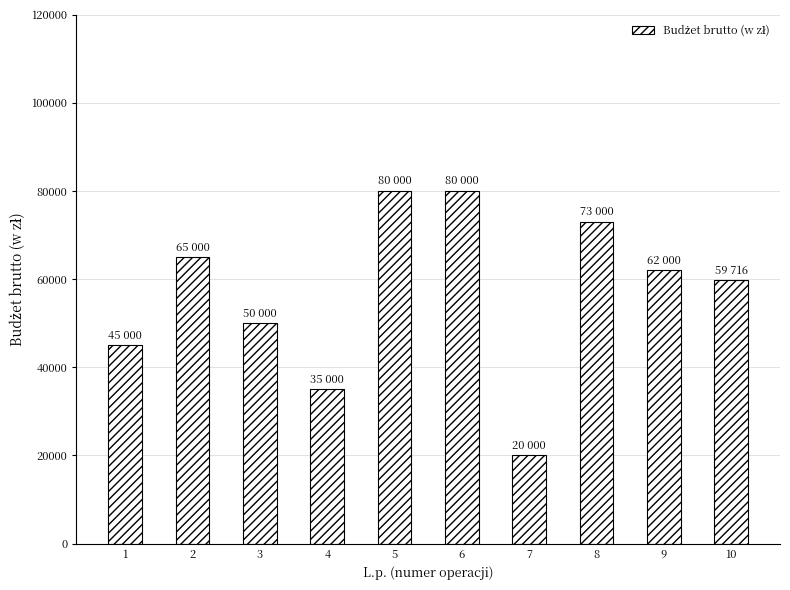

What is the sum of all values?

569716.5